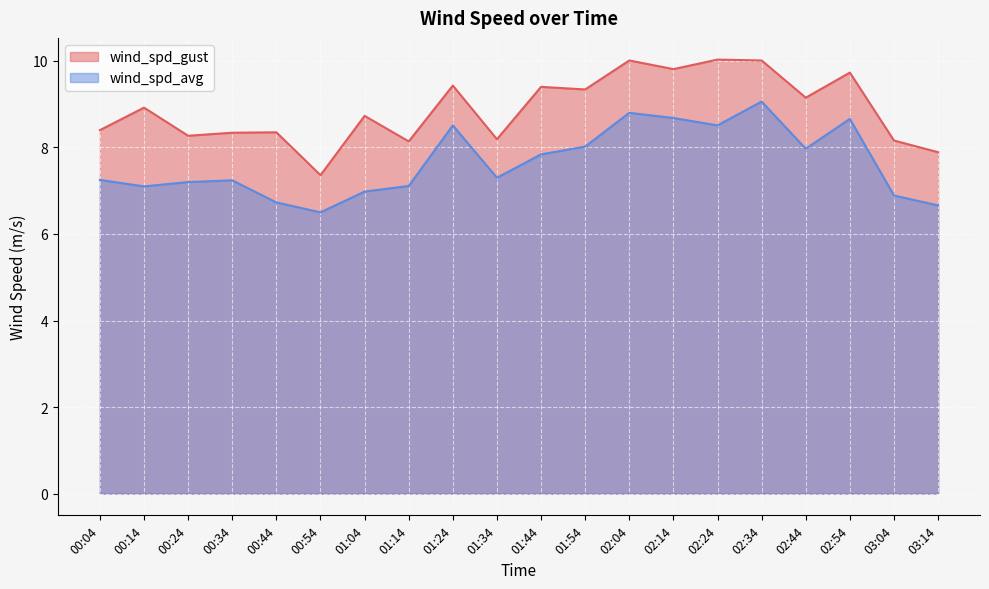

Reading right to left, what are all the values shown in this chart?

wind_spd_gust: 7.9	8.2	9.7	9.2	10.0	10.0	9.8	10.0	9.3	9.4	8.2	9.4	8.1	8.7	7.4	8.3	8.3	8.3	8.9	8.4
wind_spd_avg: 6.7	6.9	8.7	8.0	9.1	8.5	8.7	8.8	8.0	7.8	7.3	8.5	7.1	7.0	6.5	6.7	7.2	7.2	7.1	7.2